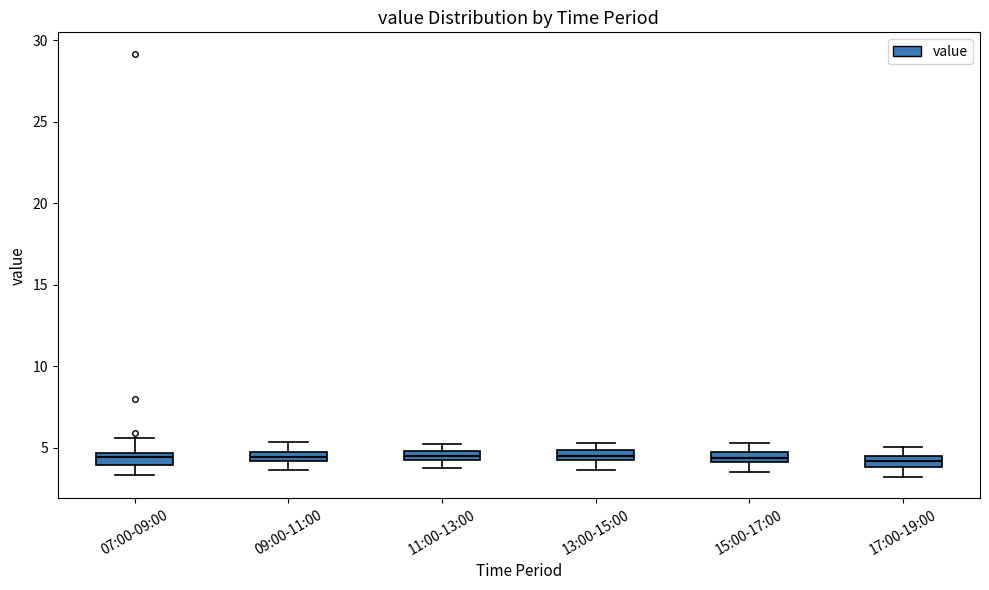

Where is the upper edge of the box for 09:00-11:00 on the y-axis? The values are not printed on the chart, so give them approximately, as read against the axis.

5.0